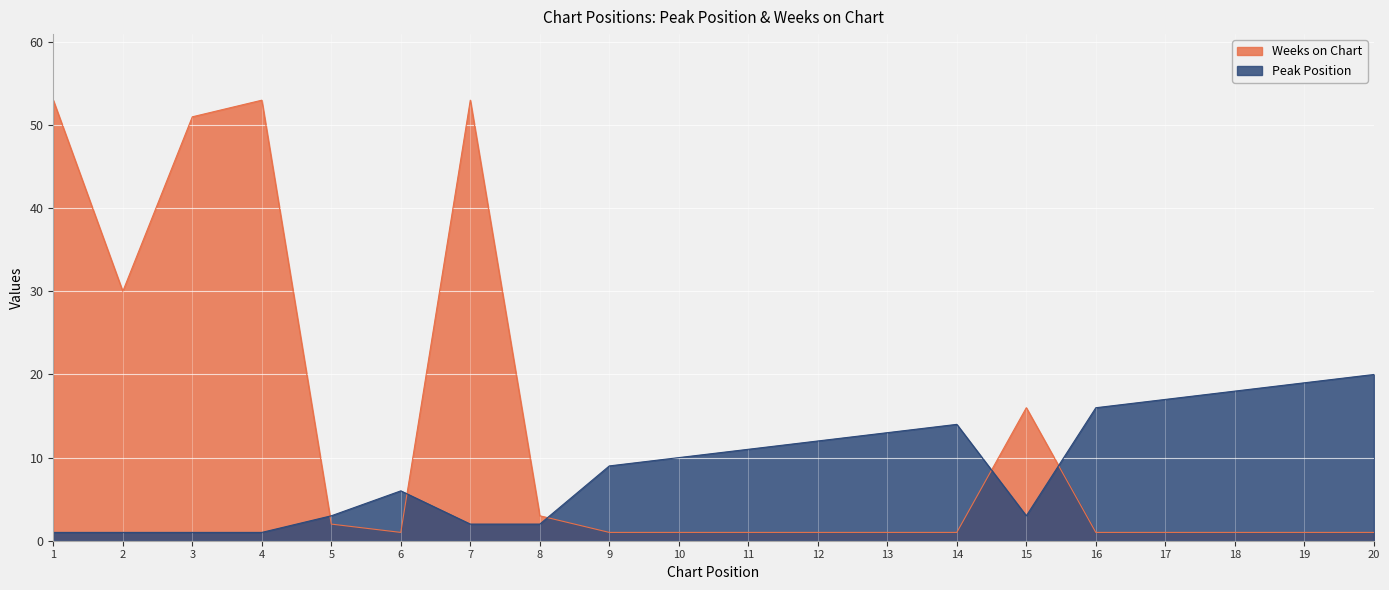

Does the chart display data point markers on the line(s)?

No